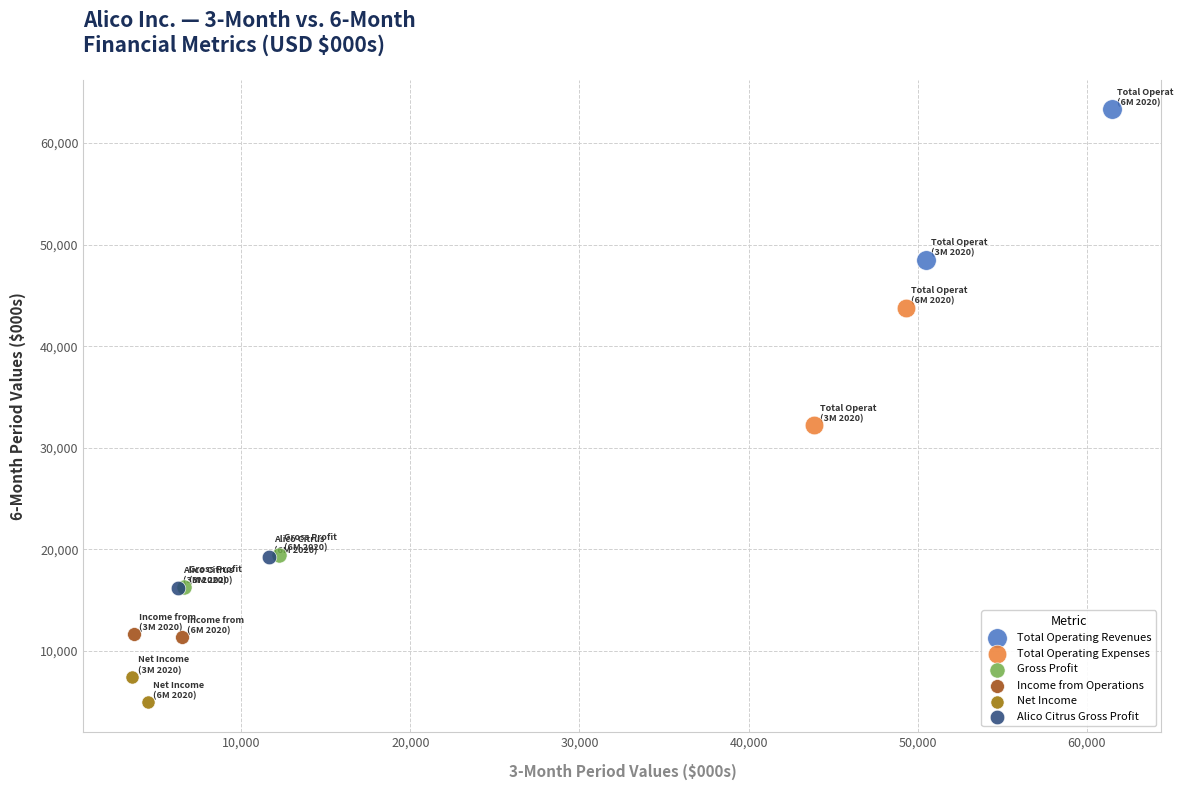

What are all the series names shown in the legend?

Total Operating Revenues, Total Operating Expenses, Gross Profit, Income from Operations, Net Income, Alico Citrus Gross Profit